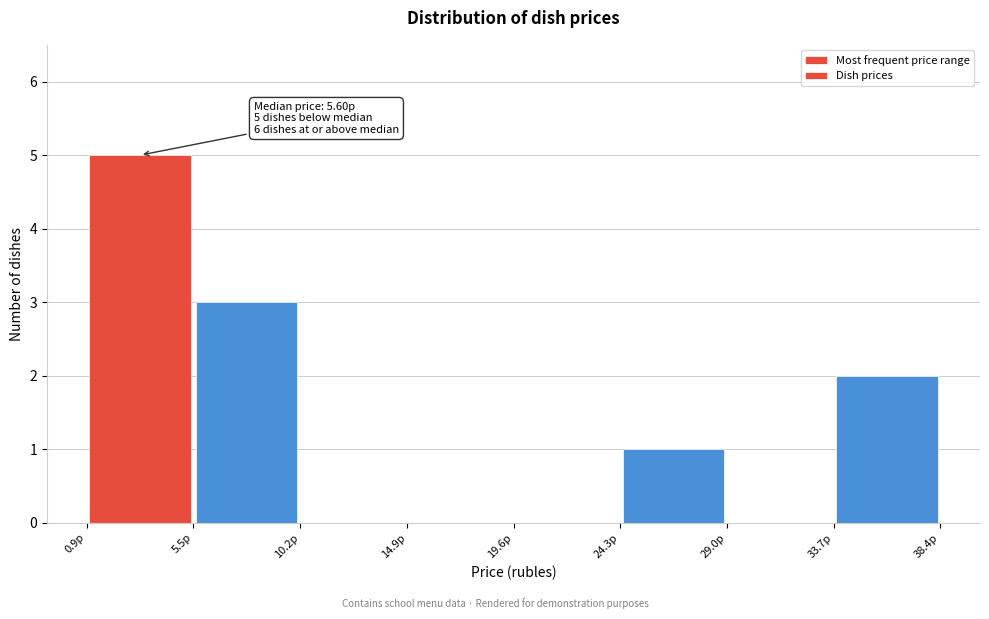

Over which range of the x-axis is the bar tallest?

1.0 to 5.5